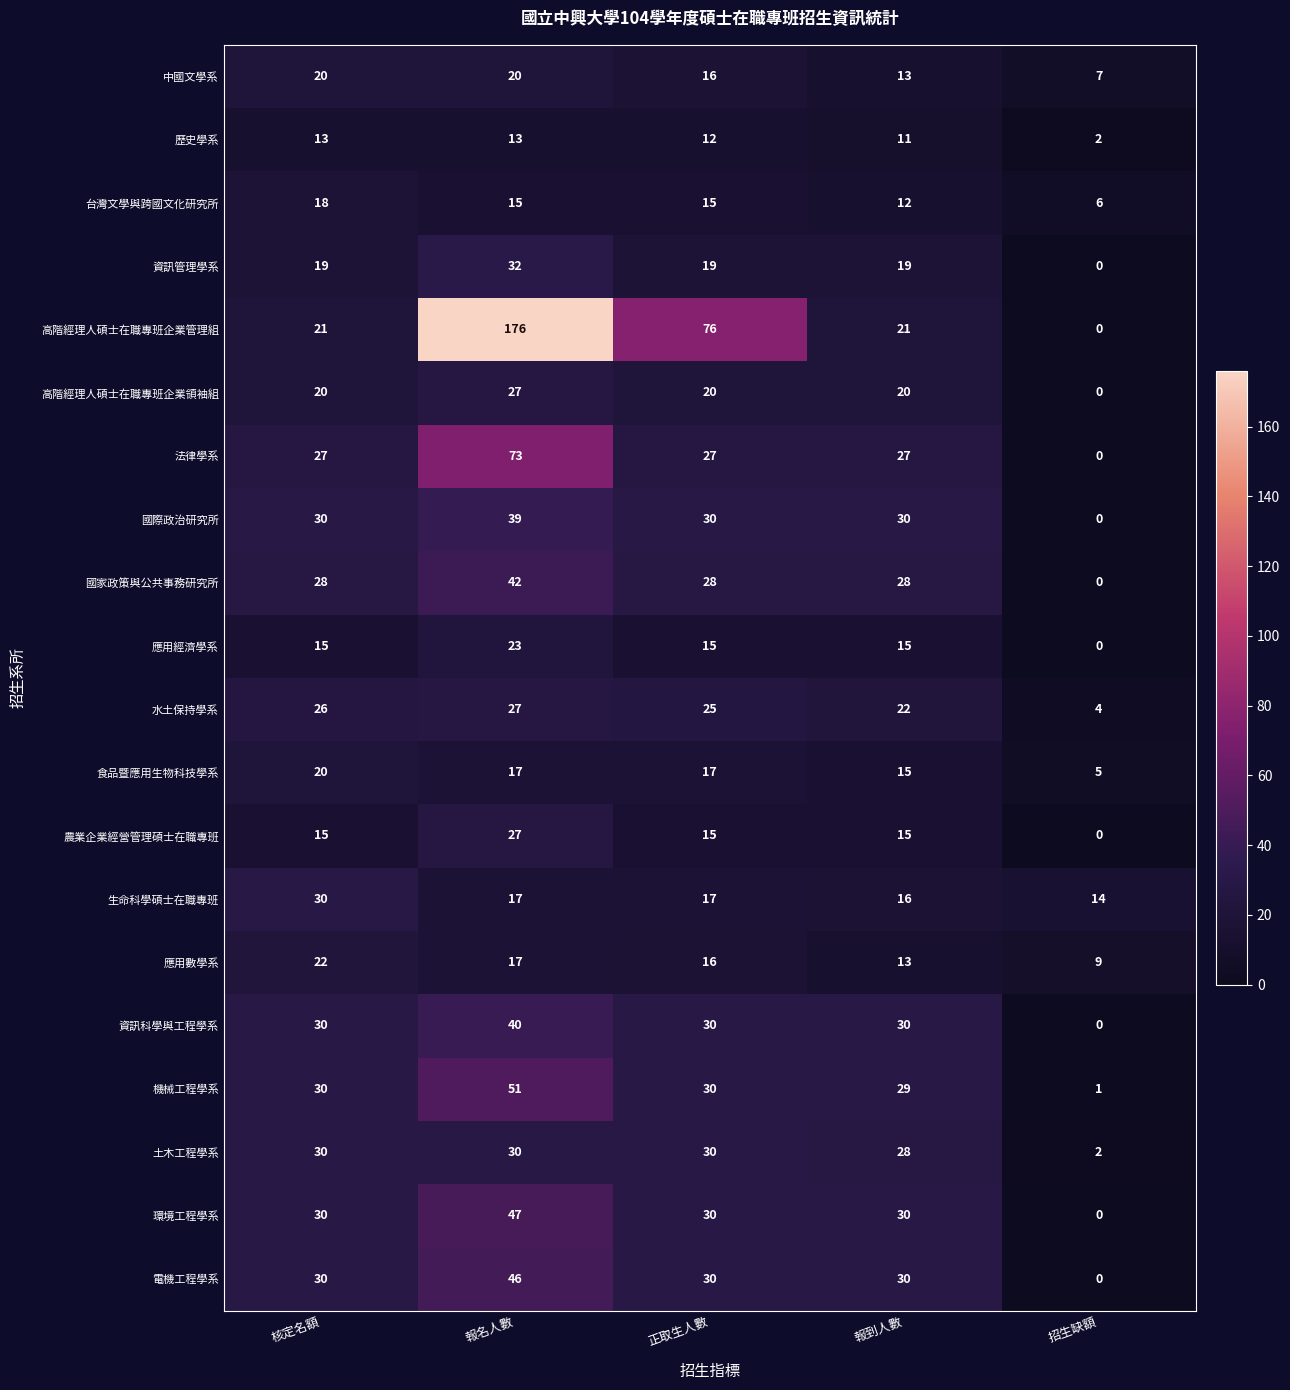

At how many categories does at least one series exceed 109?

1